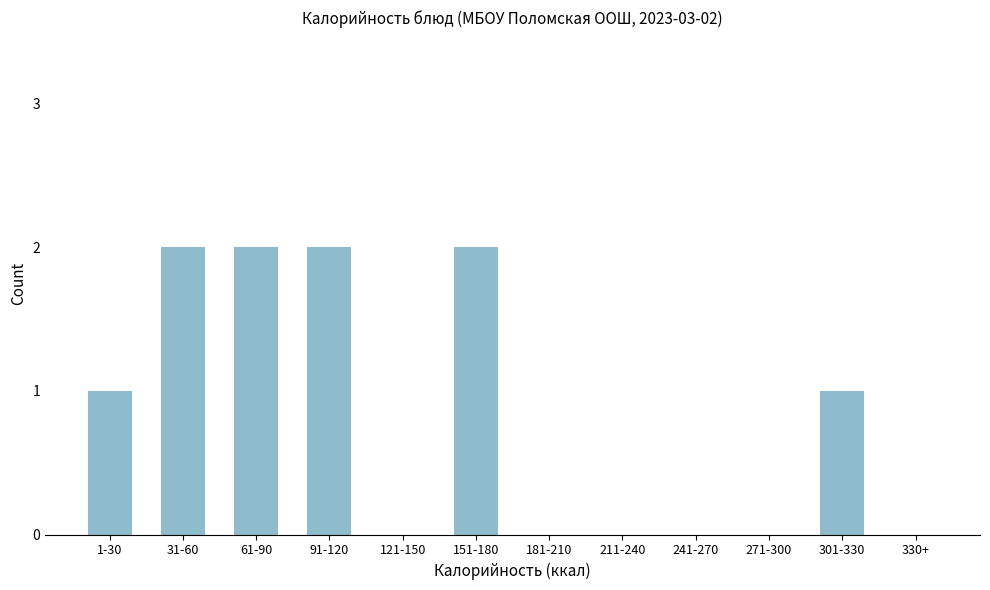

Reading left to right, list all the values displayed in this chart.

1-30=1	31-60=2	61-90=2	91-120=2	121-150=0	151-180=2	181-210=0	211-240=0	241-270=0	271-300=0	301-330=1	330+=0